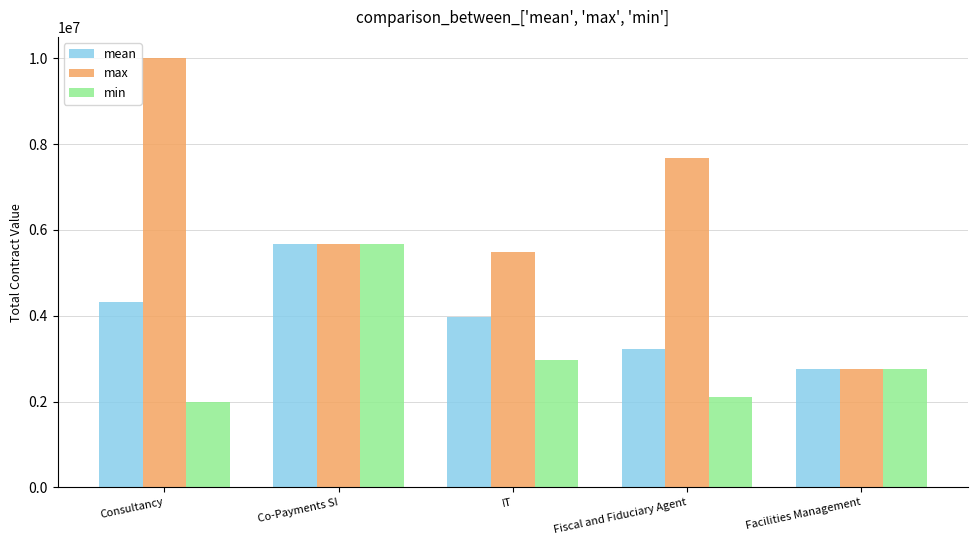

What is the highest value of the mean series?

5670180.0